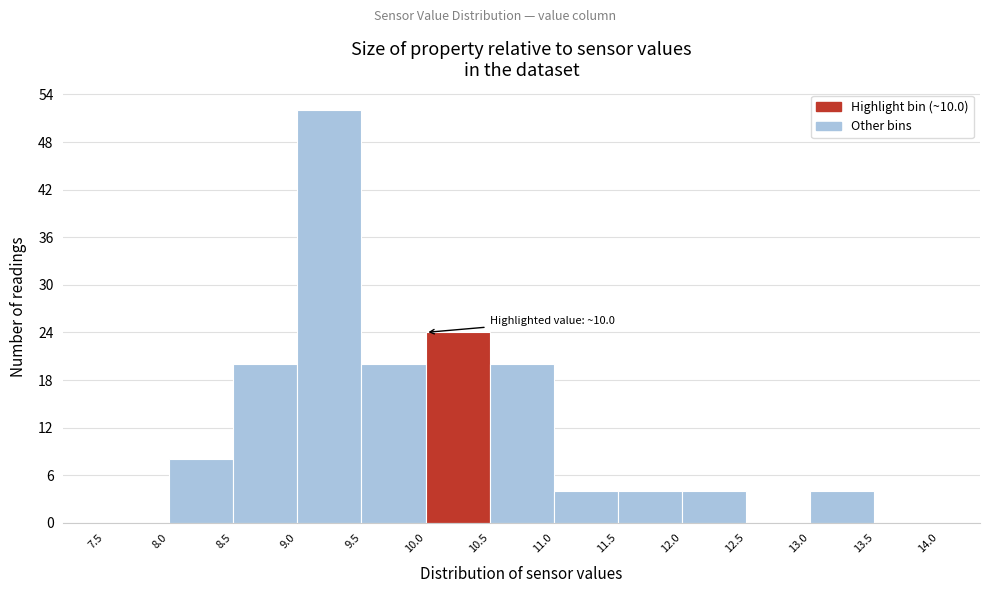

Over which range of the x-axis is the bar tallest?

9.0 to 9.5